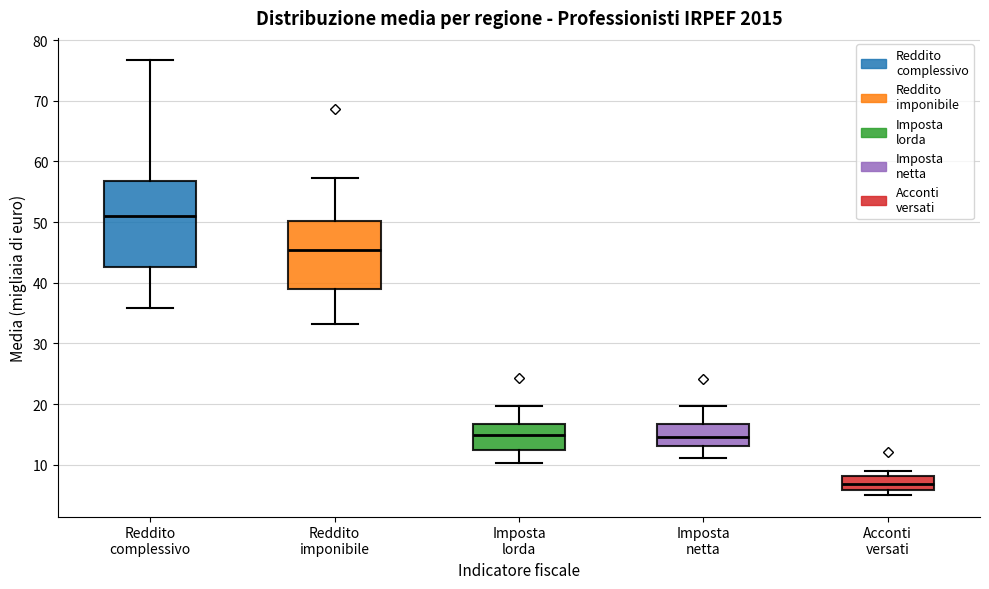

Which box's median line is the highest?

Reddito complessivo